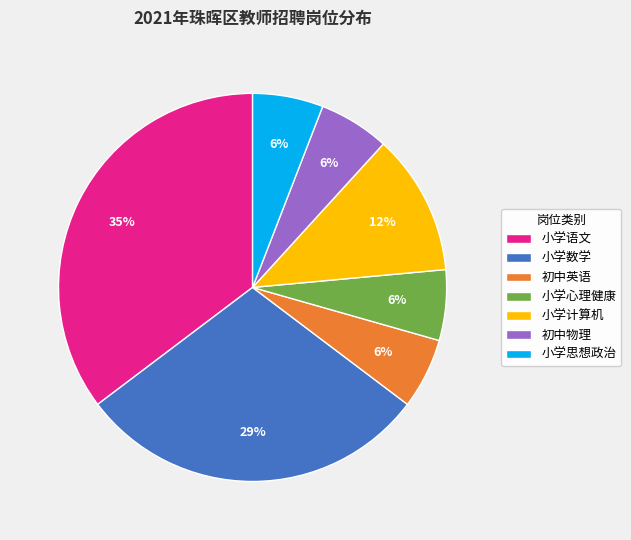

Combined, do 小学思想政治 and 初中英语 account for over 50%?

No